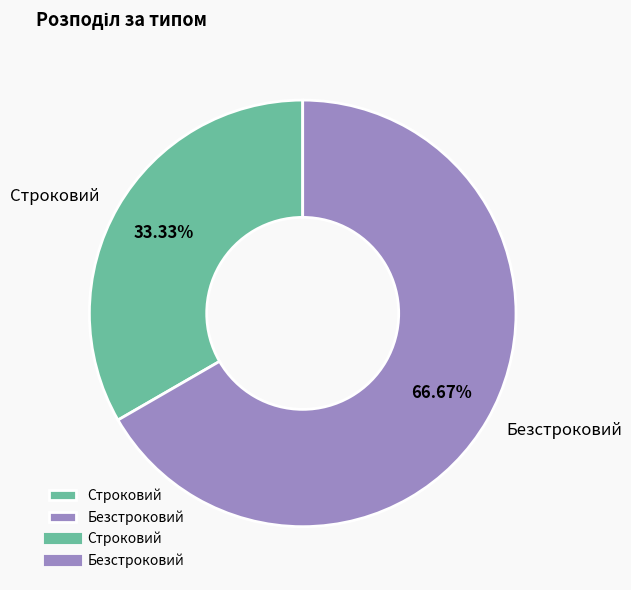

Which category has the biggest portion of the pie?

Безстроковий